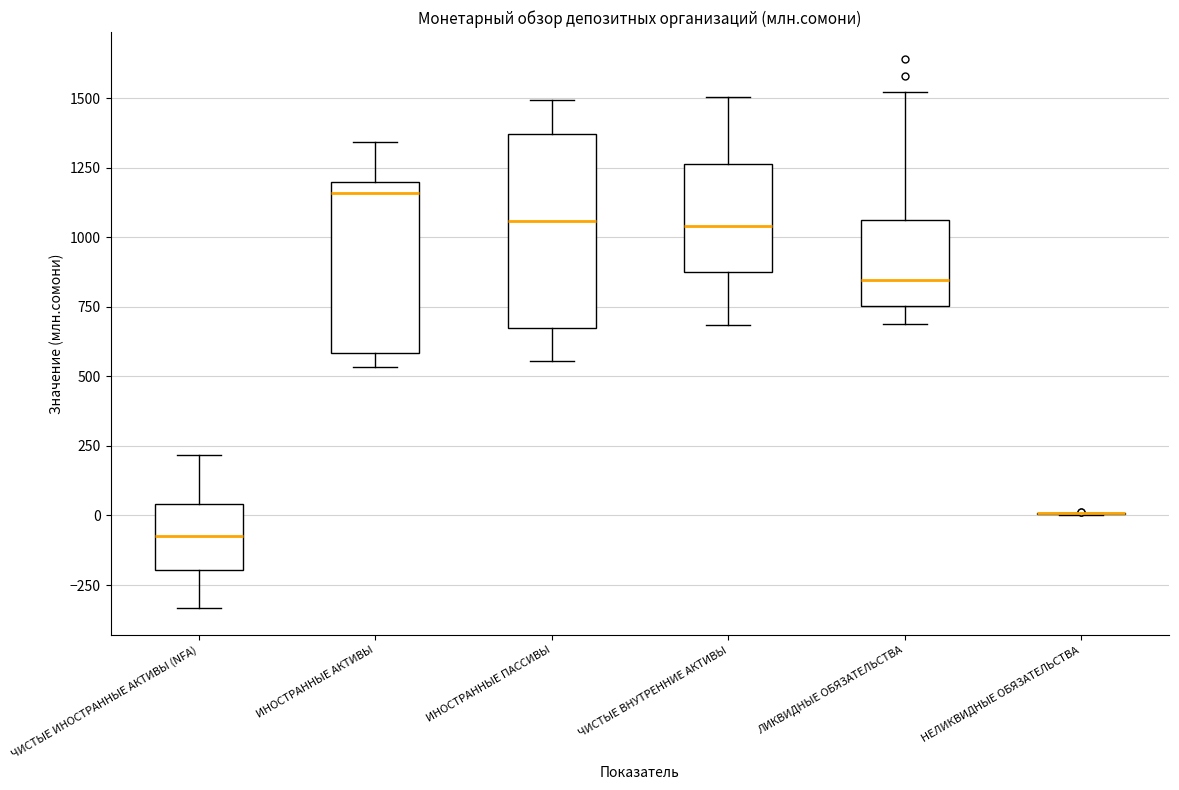

Comparing the boxes themselves (not the whiskers), which one is the tallest?

ИНОСТРАННЫЕ ПАССИВЫ